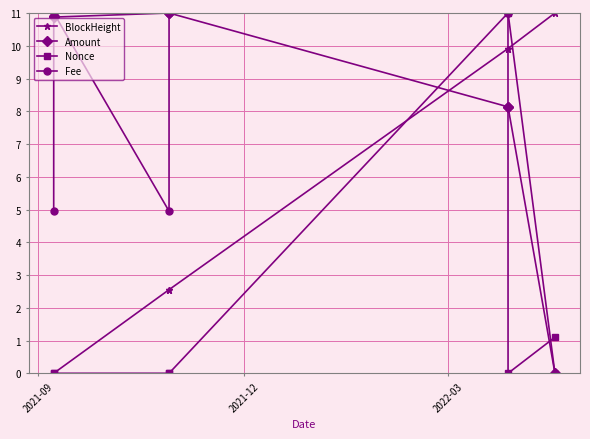

What is the value of the BlockHeight point at the 3rd from the left?

2.6